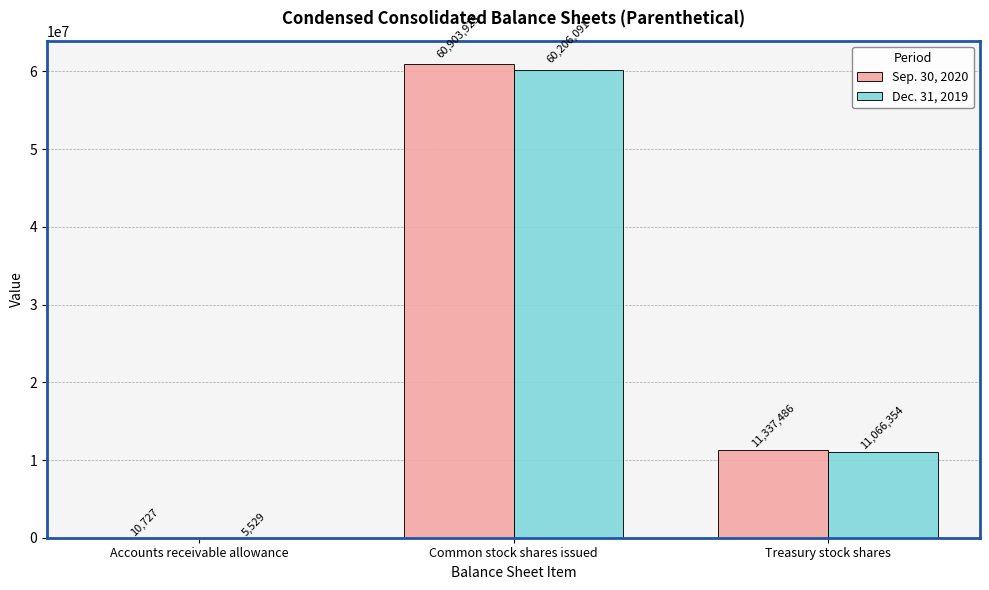

Count the Dec. 31, 2019 values in the range 5529 to 60206091.

3